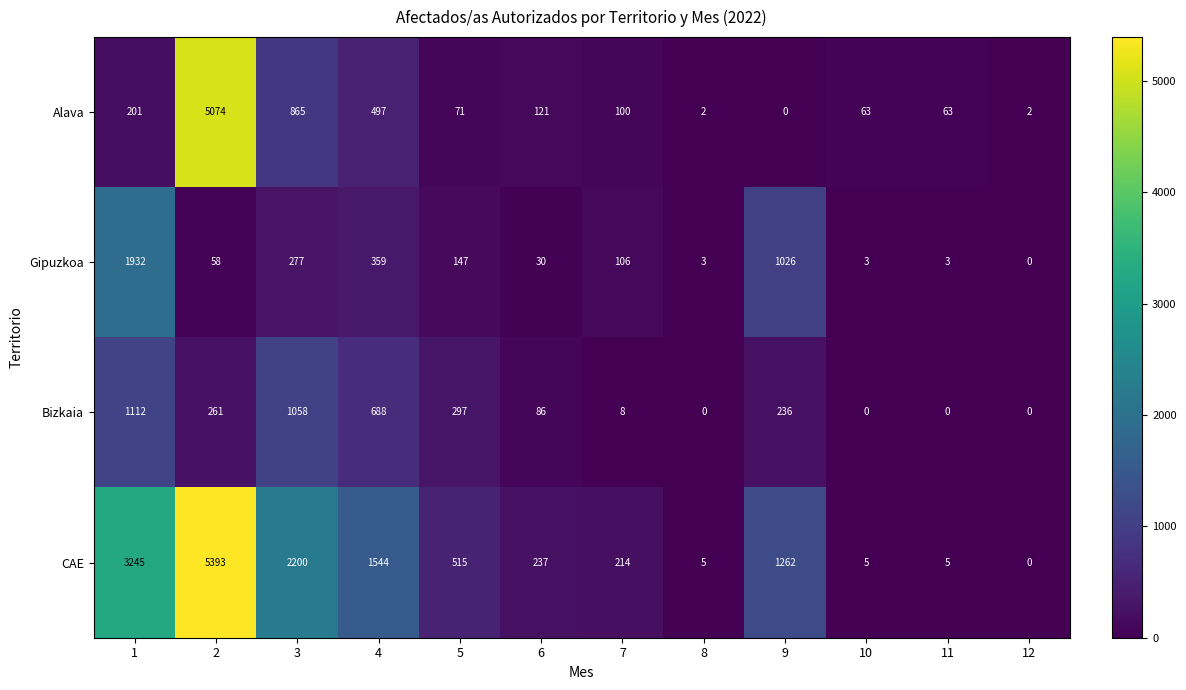

Is it true that Bizkaia equals 700 at 11?

False